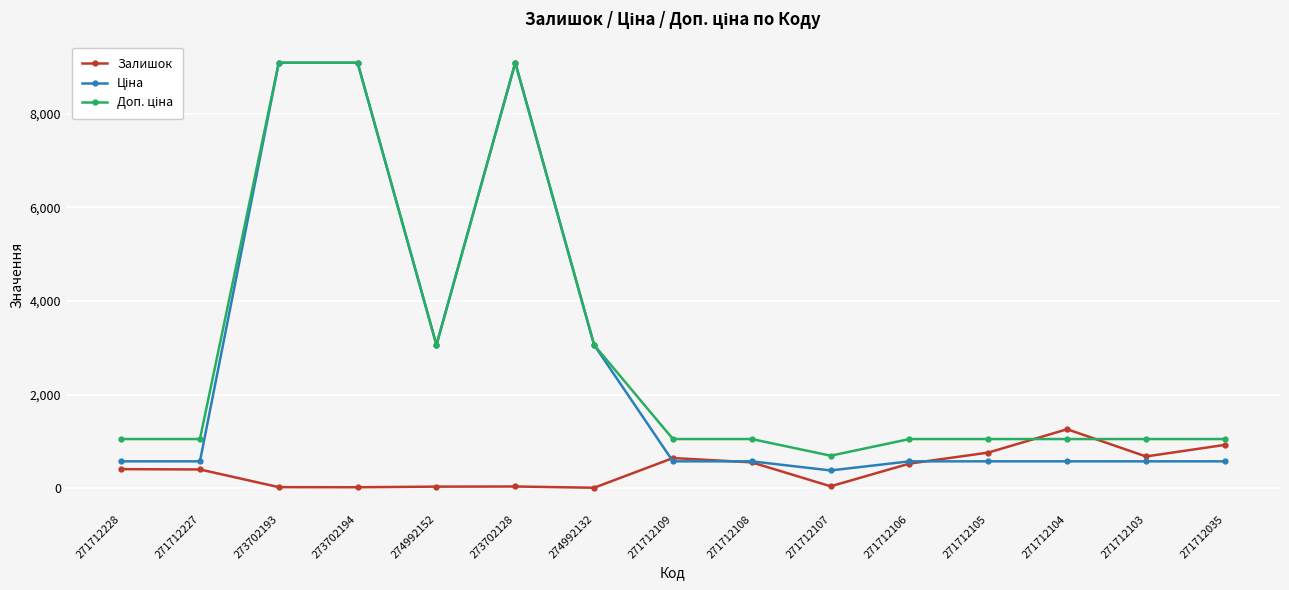

How many data points does each series have?

15